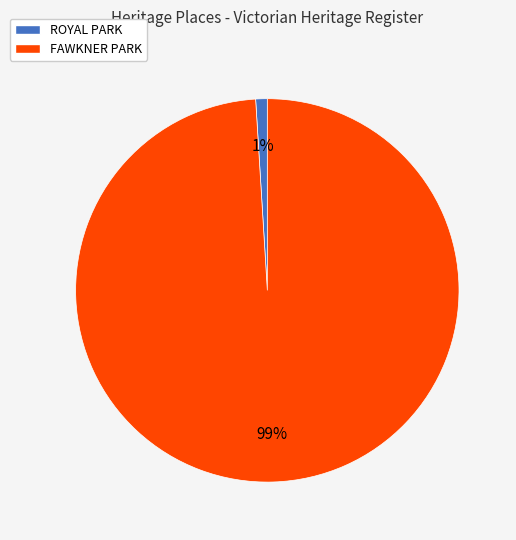

Is it true that FAWKNER PARK is 88% of the pie?

False